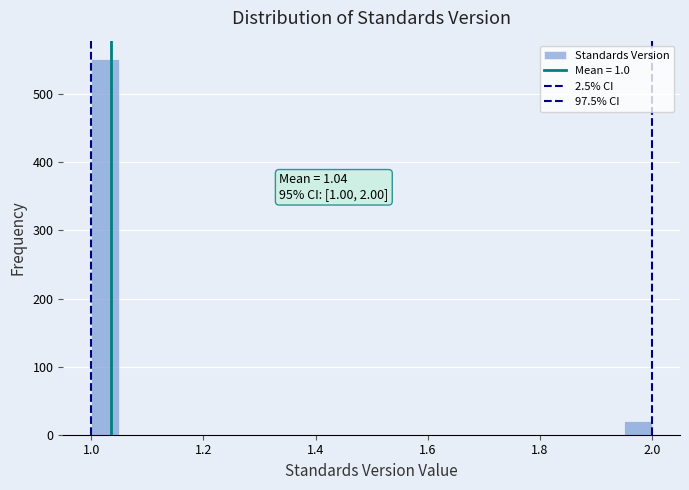

Around what value on the x-axis is the tallest bar? Give the approximate position of its centre, as read against the axis.

1.02